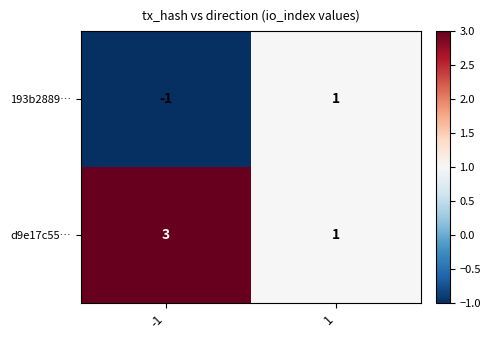

List the series in order of their overall mean, lowest first.

193b2889…, d9e17c55…